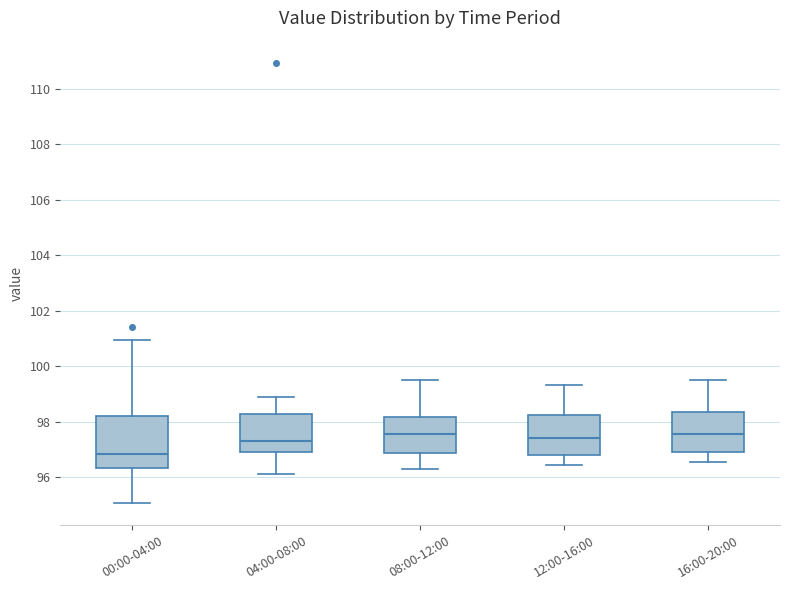

Reading left to right, read every box against the y-axis: the position of its median line, the range the box covers, and the ends of its whiskers. The values are not printed on the chart, so give them approximately, as read against the axis.

00:00-04:00: median 96.8, box 96.4 to 98.2, whiskers 95.0 to 101.0
04:00-08:00: median 97.4, box 97.0 to 98.2, whiskers 96.2 to 99.0
08:00-12:00: median 97.6, box 96.8 to 98.2, whiskers 96.4 to 99.6
12:00-16:00: median 97.4, box 96.8 to 98.2, whiskers 96.4 to 99.4
16:00-20:00: median 97.6, box 96.8 to 98.4, whiskers 96.6 to 99.6